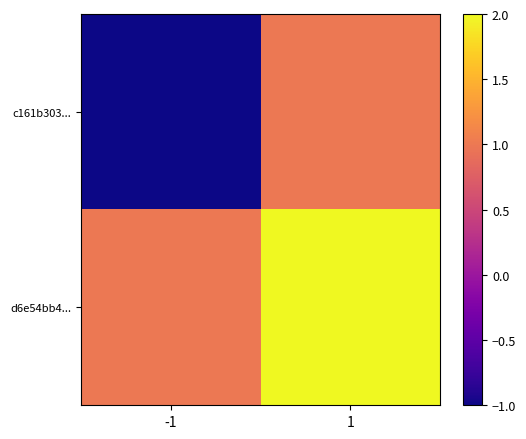

Reading left to right, list all the values displayed in this chart.

c161b303...: -1=-1	1=1
d6e54bb4...: -1=1	1=2